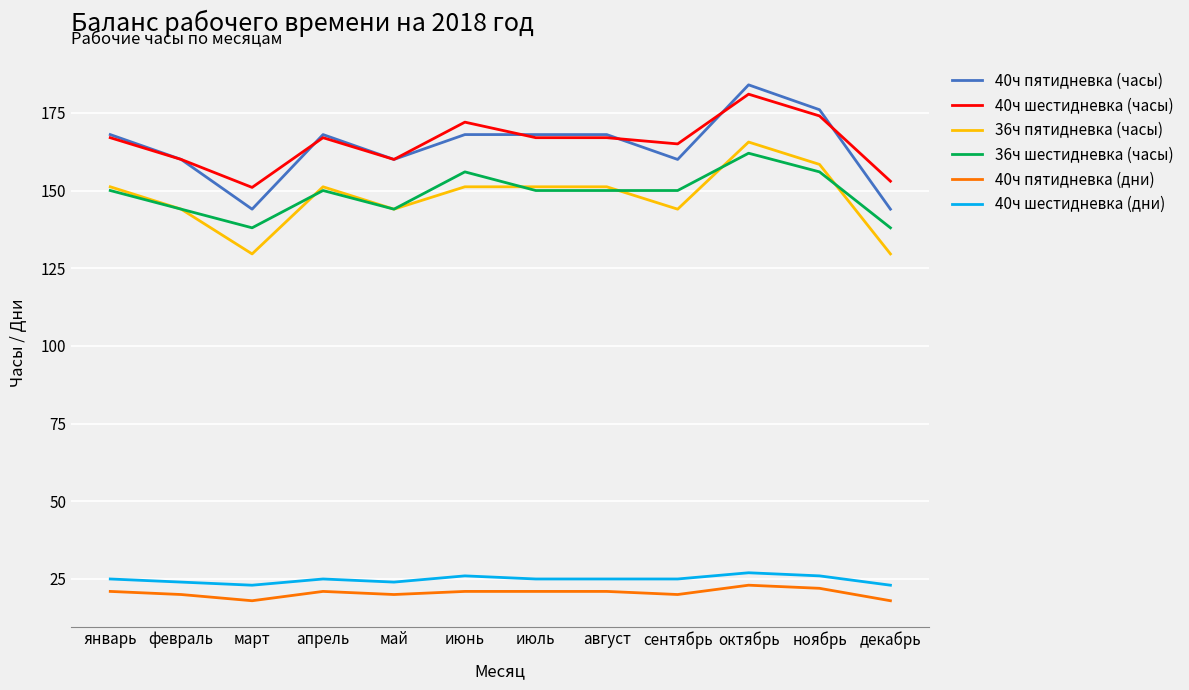

What value does the 40ч шестидневка (часы) series have at октябрь?

181.0